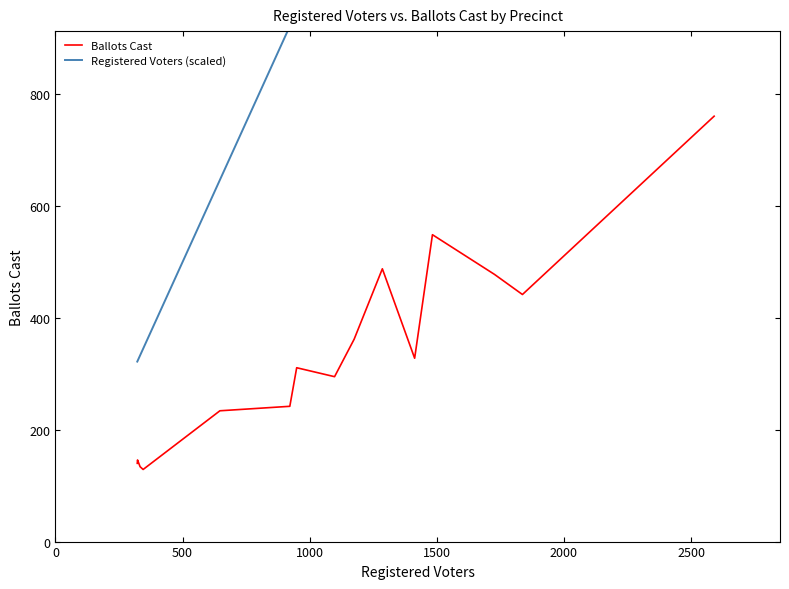

What is the highest value of the Ballots Cast series?

761